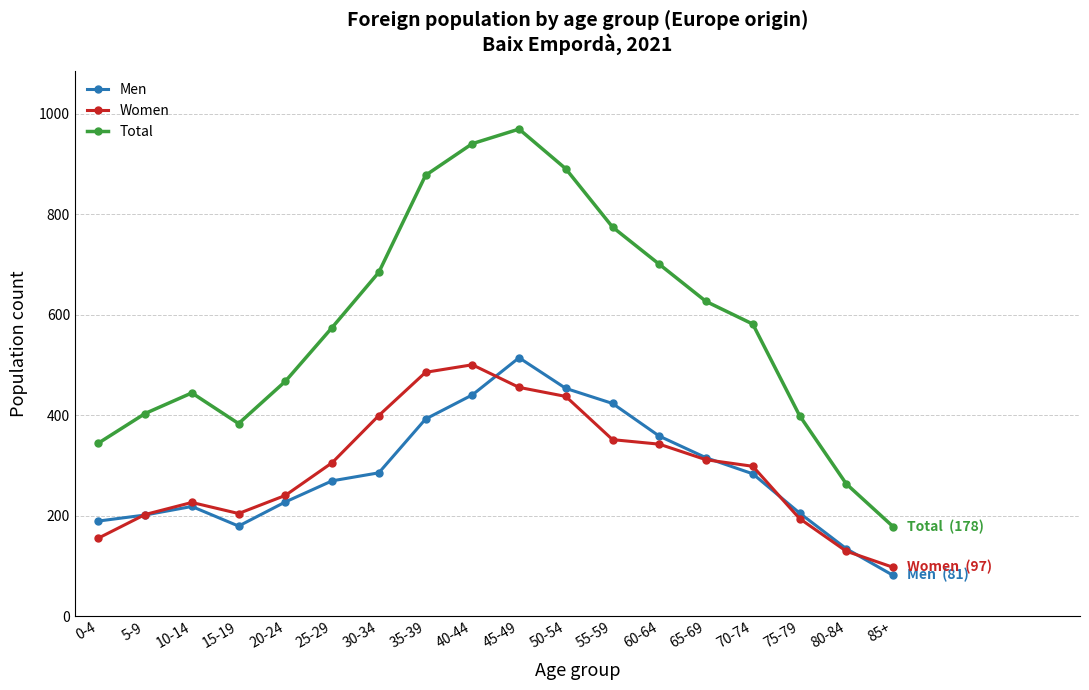

True or false: Men and Total intersect in this chart.

False